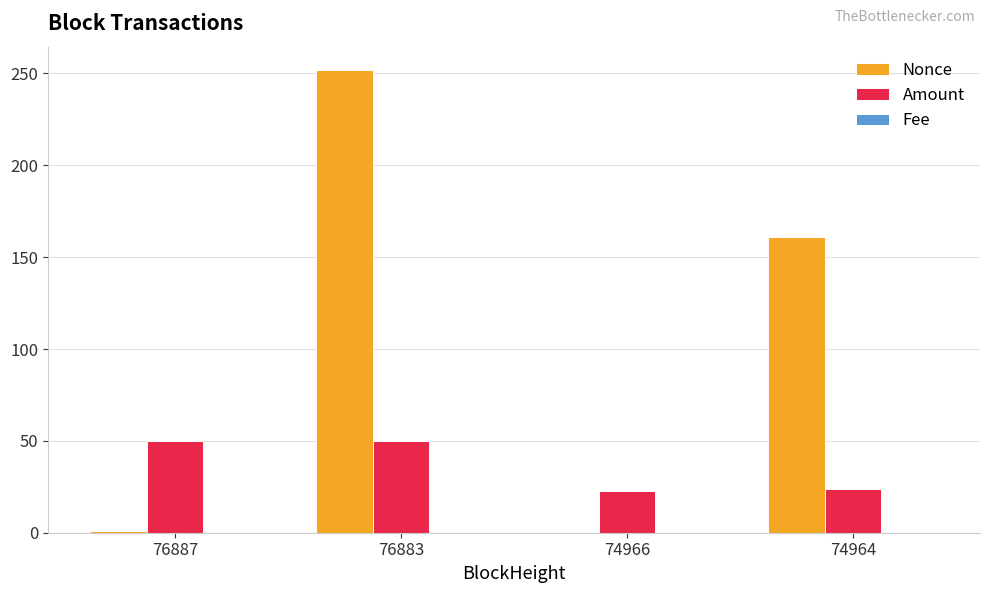

Which series has the largest total across all categories?

Nonce